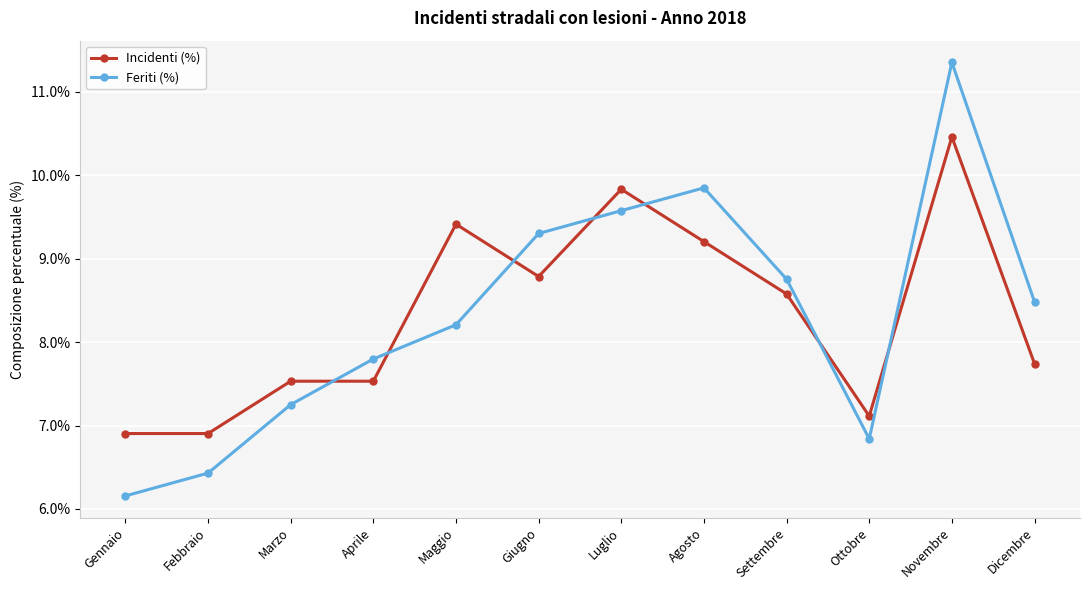

What is the value of the Incidenti (%) point at the 7th from the left?

9.8